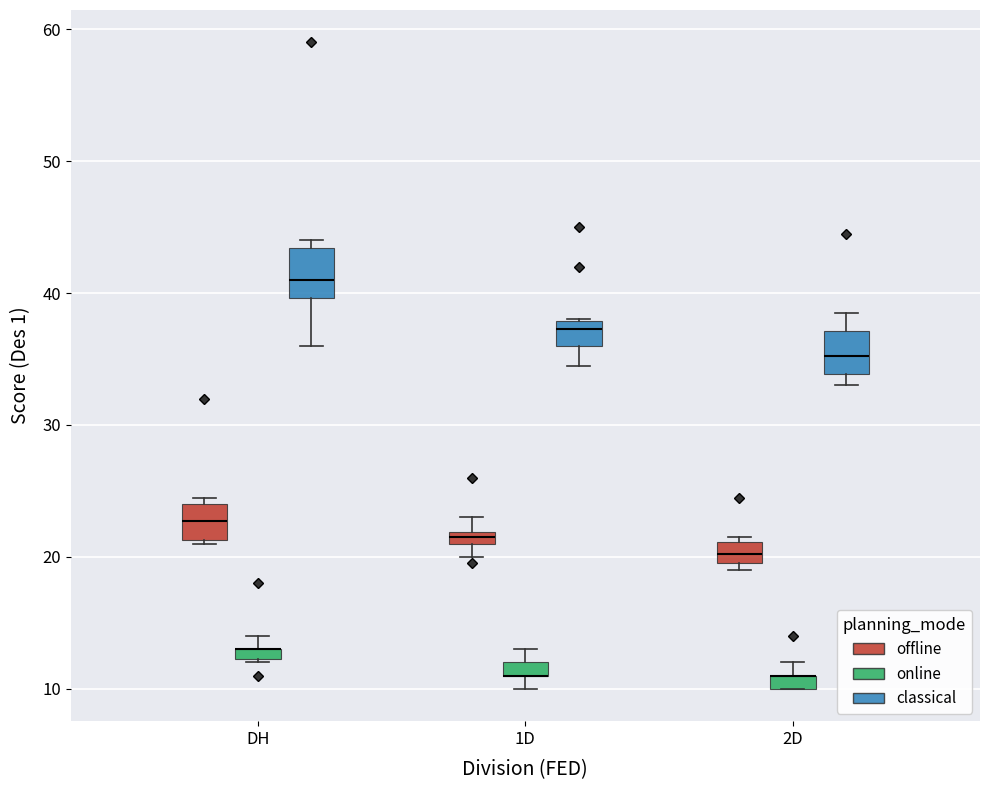

Where does the median line of the box for 1D (classical) sit on the y-axis? The values are not printed on the chart, so give them approximately, as read against the axis.

37